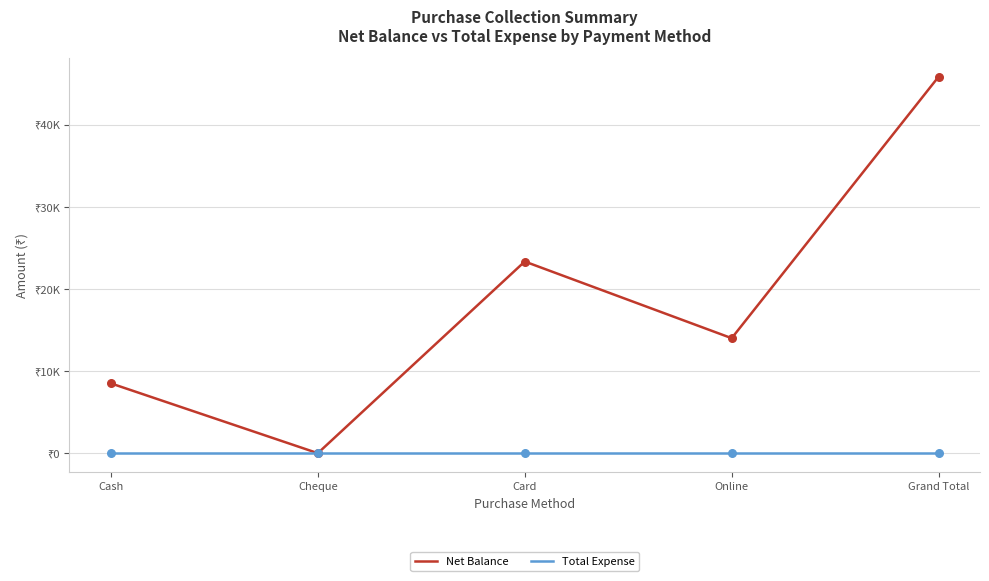

Is this an area chart (filled region under the line)?

No